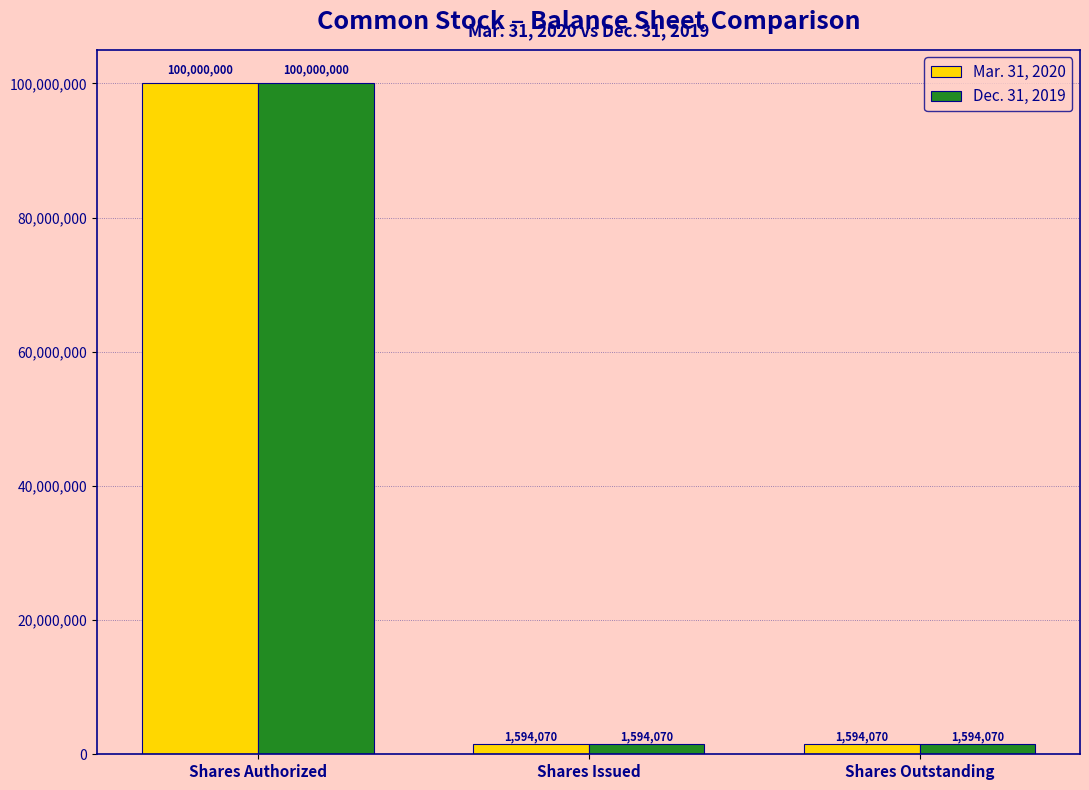

What are all the series names shown in the legend?

Mar. 31, 2020, Dec. 31, 2019